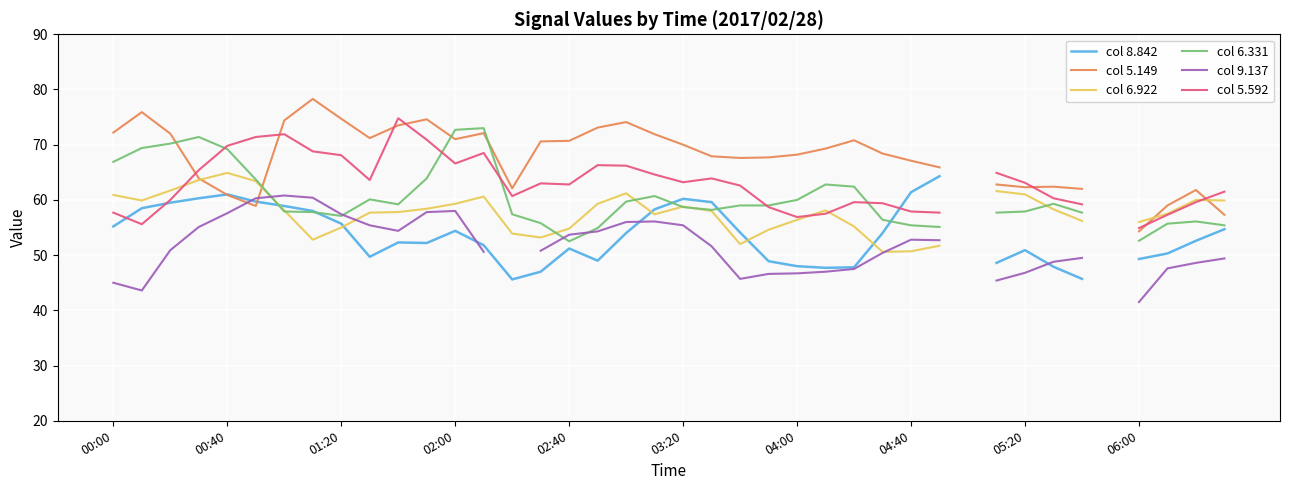

What are all the series names shown in the legend?

col 8.842, col 5.149, col 6.922, col 6.331, col 9.137, col 5.592